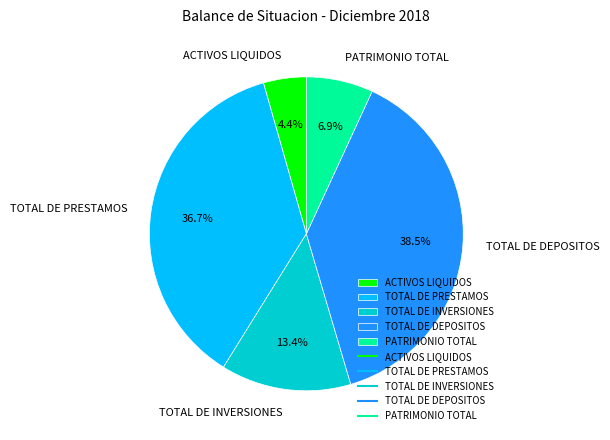

Rank the categories by value from lowest to highest.

ACTIVOS LIQUIDOS, PATRIMONIO TOTAL, TOTAL DE INVERSIONES, TOTAL DE PRESTAMOS, TOTAL DE DEPOSITOS